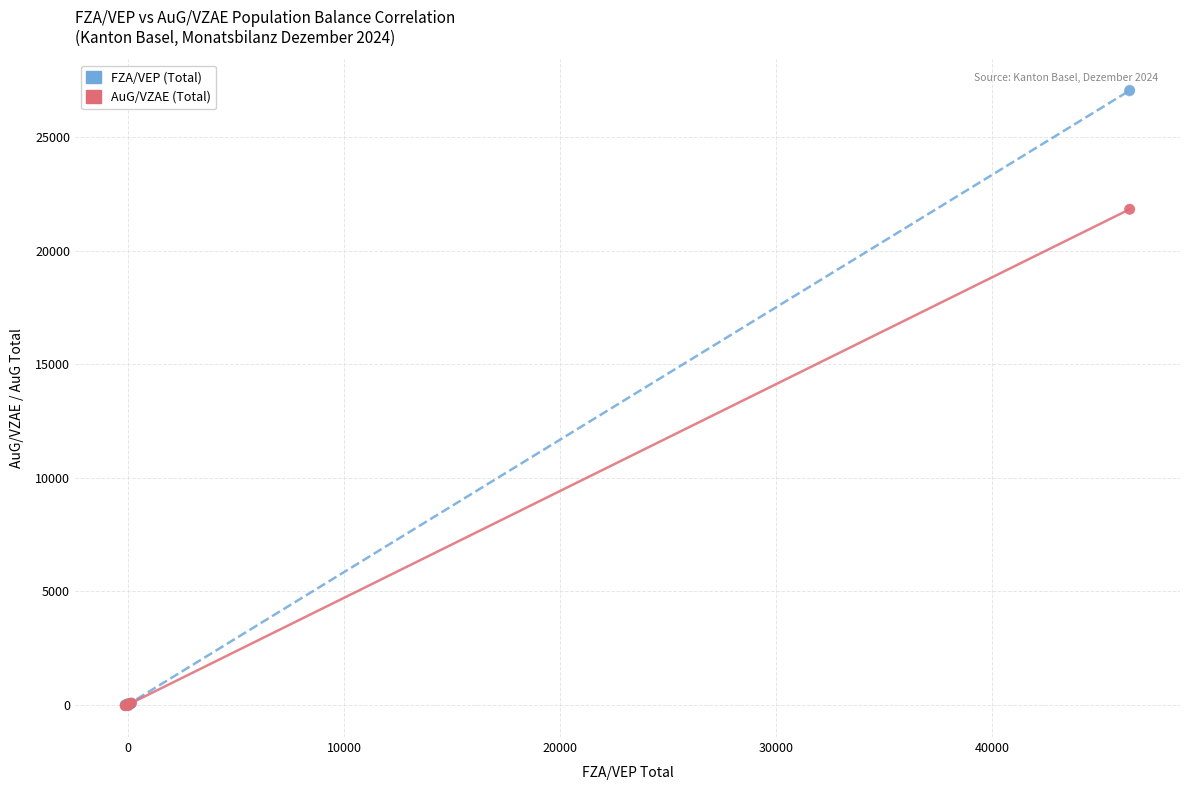

What are all the series names shown in the legend?

FZA/VEP (Total), AuG/VZAE (Total)